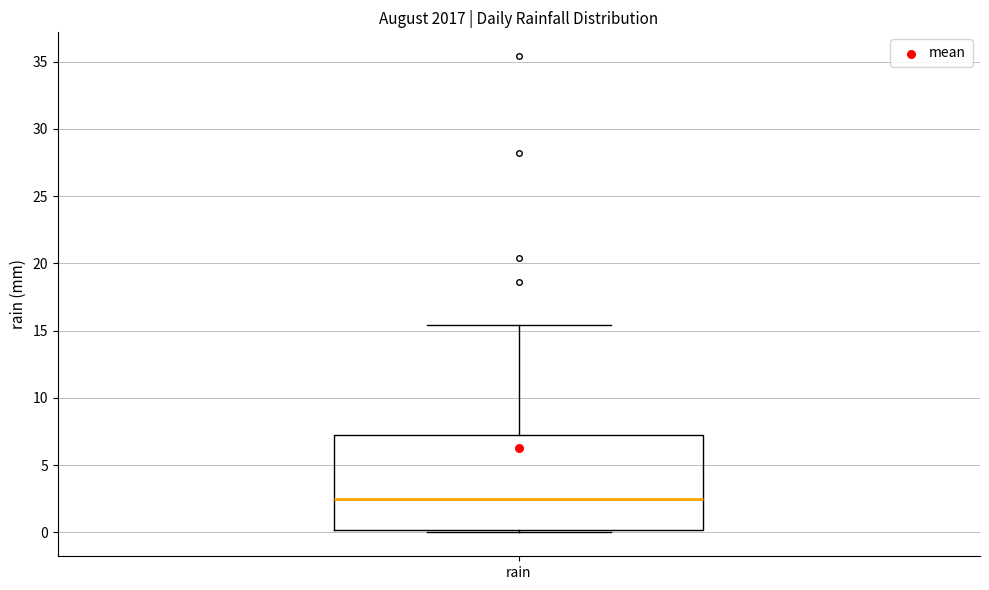

Read this box plot against the y-axis: the position of the median line, the range covered by the box, and the ends of both whiskers. The values are not printed on the chart, so give them approximately, as read against the axis.

median 2.5, box 0.0 to 7.5, whiskers 0.0 (just below the box's lower edge) to 15.5